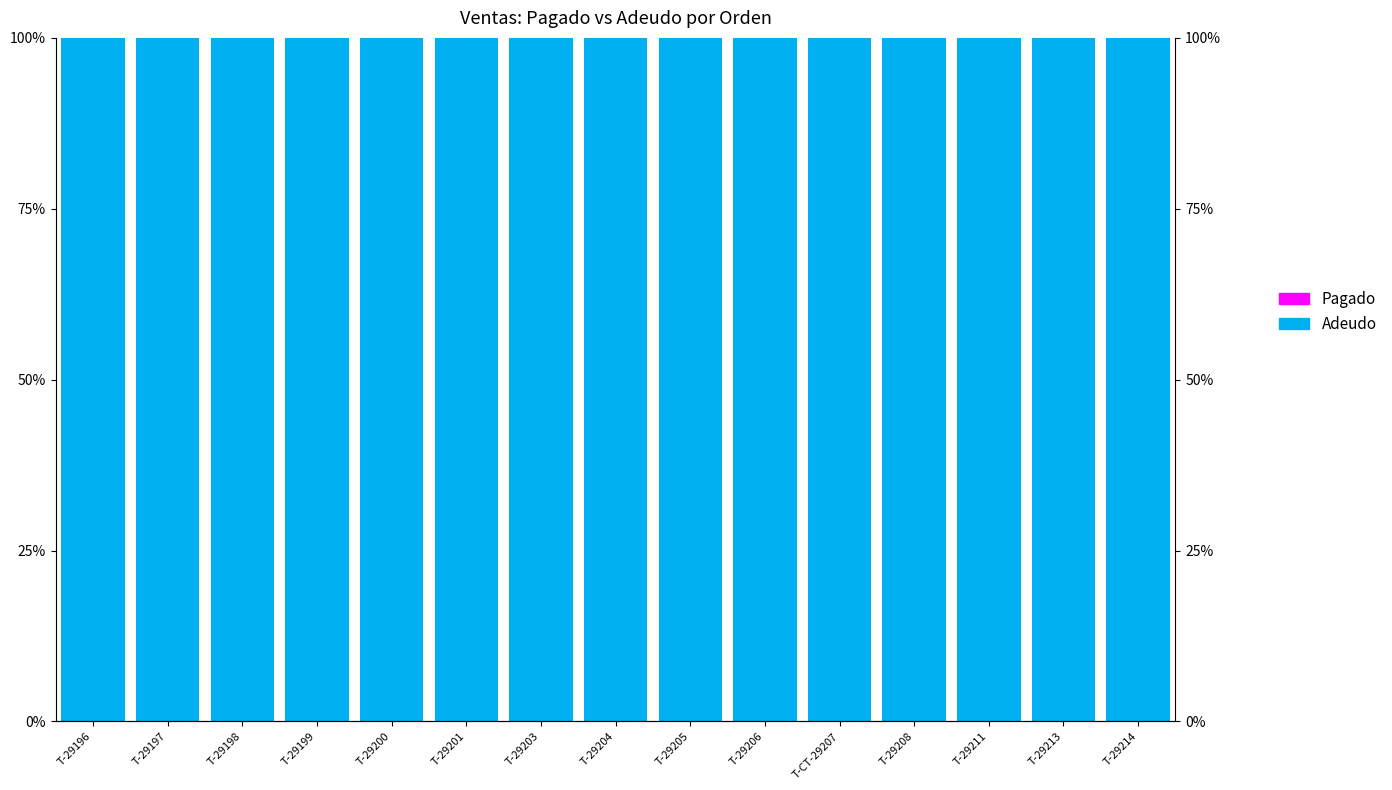

Between T-29196 and T-29198, which series saw the biggest shift?

Adeudo